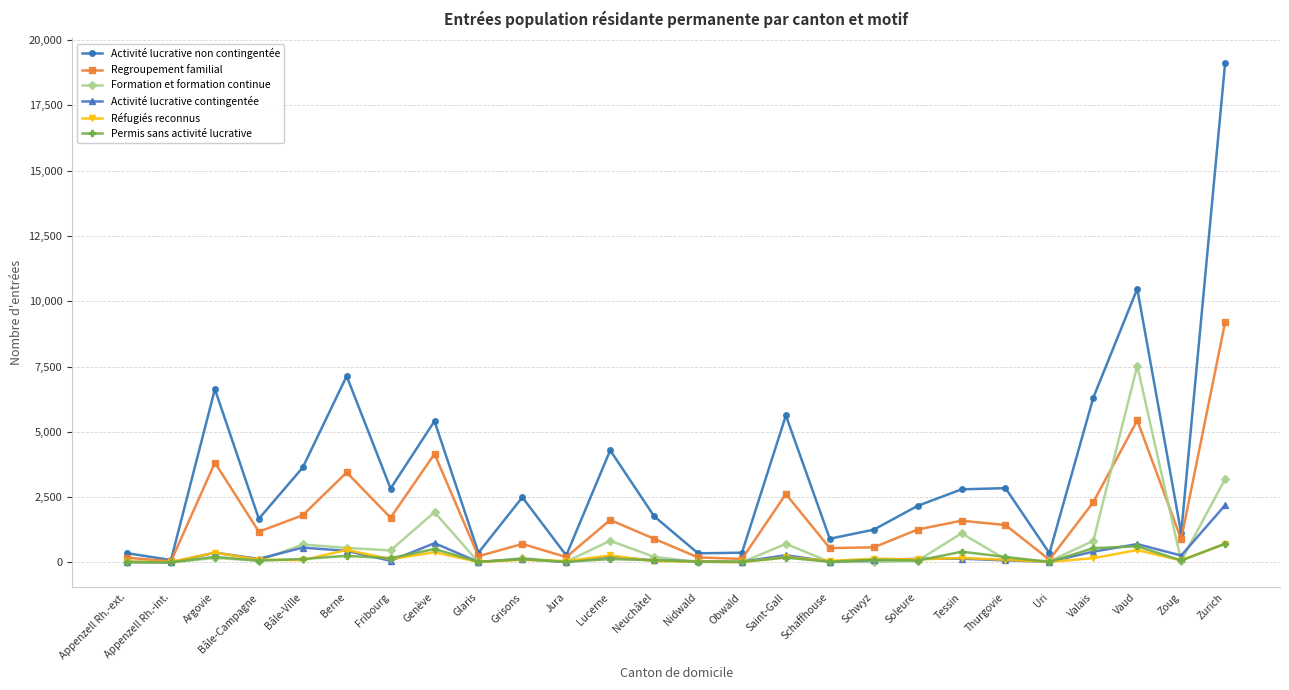

Which category has the highest value across all series?

Zurich